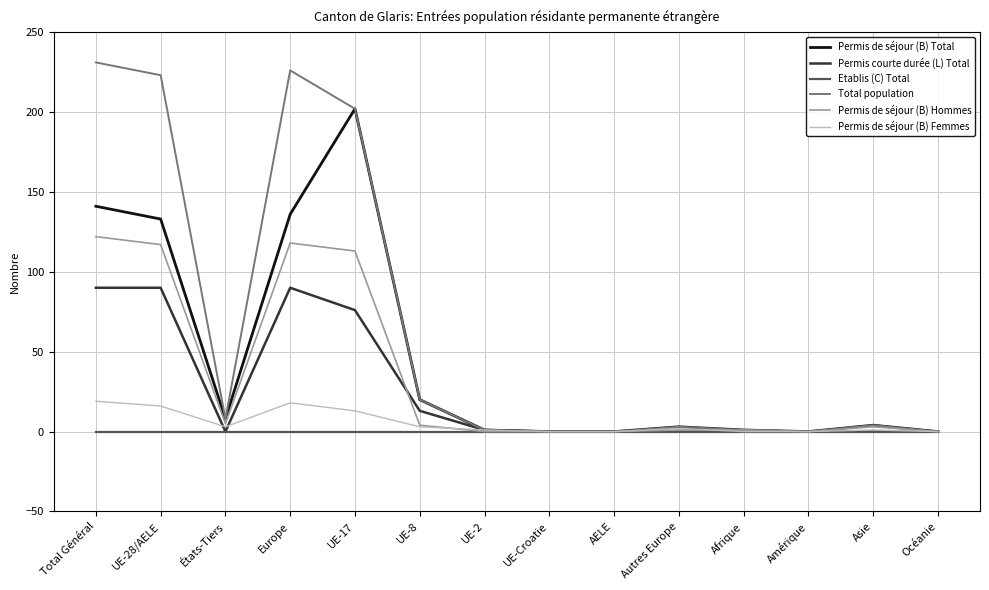

Rank the series by their maximum value, from highest to lowest.

Total population, Permis de séjour (B) Total, Permis de séjour (B) Hommes, Permis courte durée (L) Total, Permis de séjour (B) Femmes, Etablis (C) Total